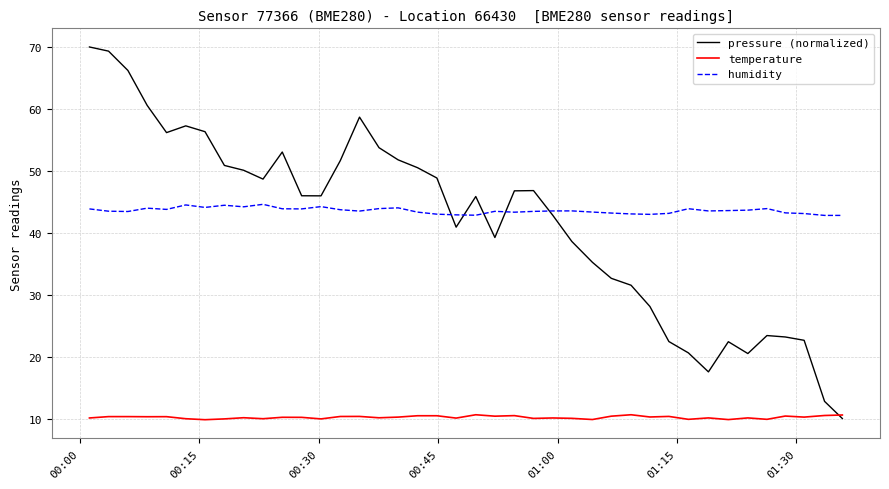

How many lines are shown in the chart?

3